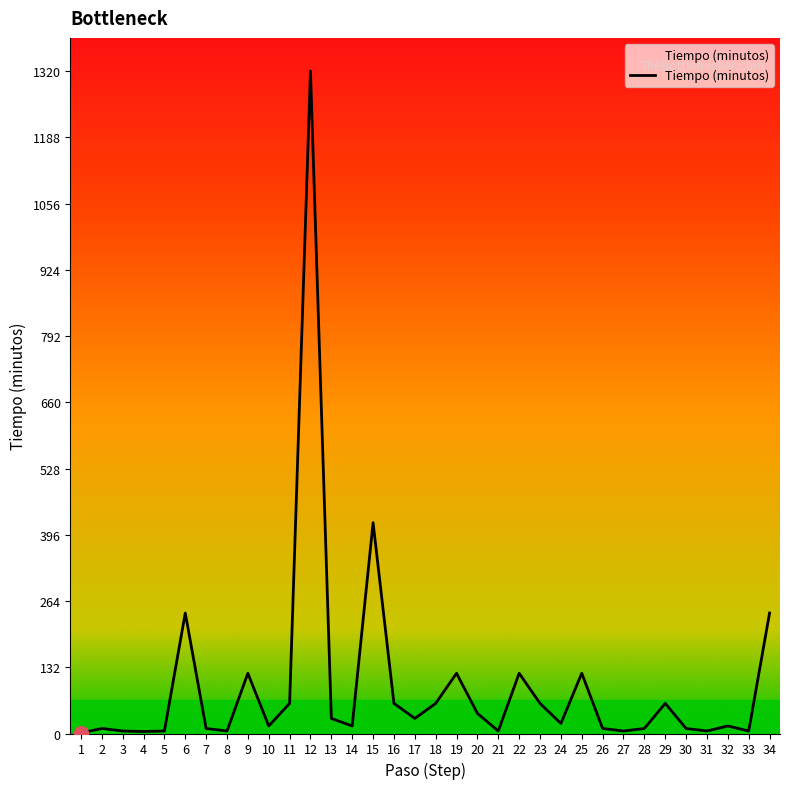

What is the difference between the values at 32 and 19?

105